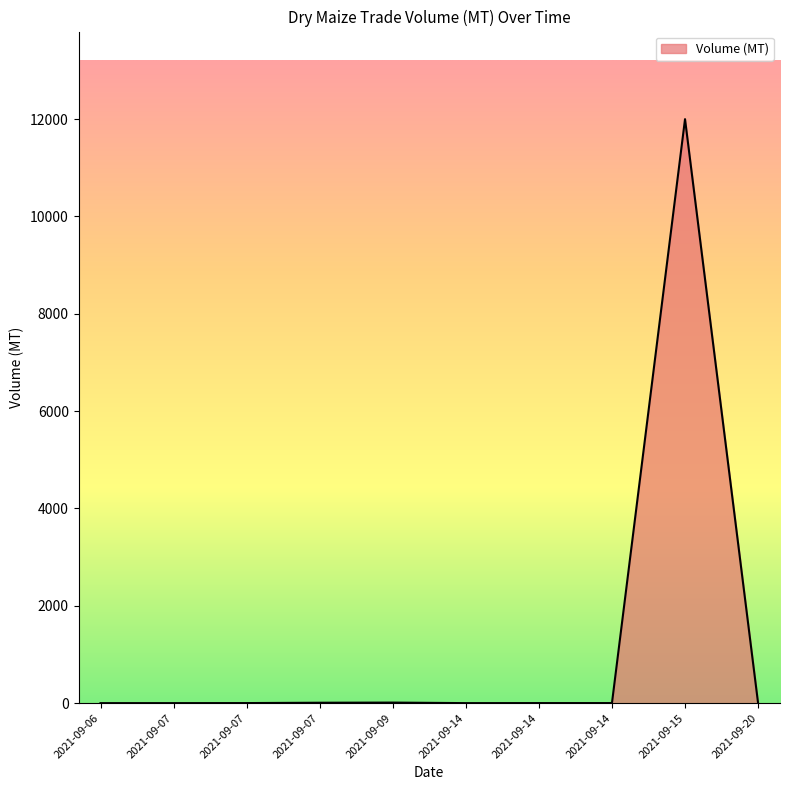

How many lines are shown in the chart?

1